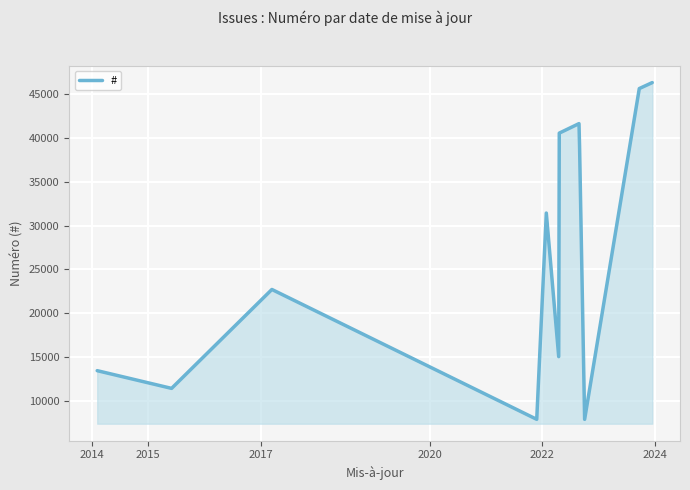

What is the greatest value displayed?

46341